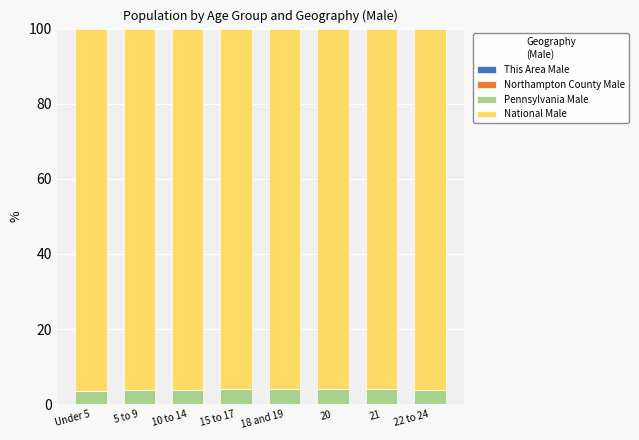

What is the total value across all series at 22 to 24?

100.0